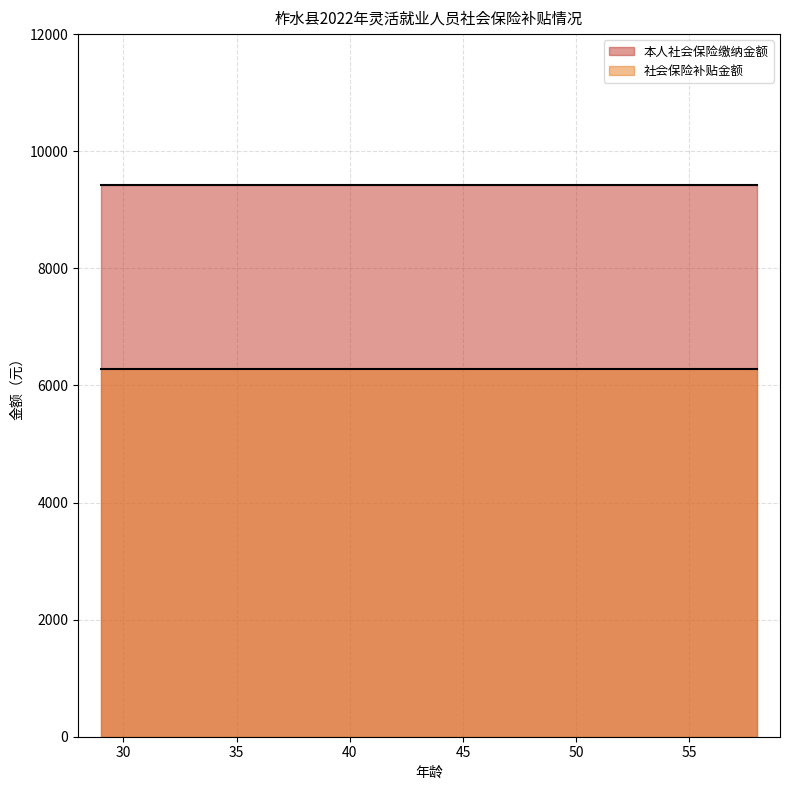

True or false: 社会保险补贴金额 has a value of 6281.6 at 35.

True